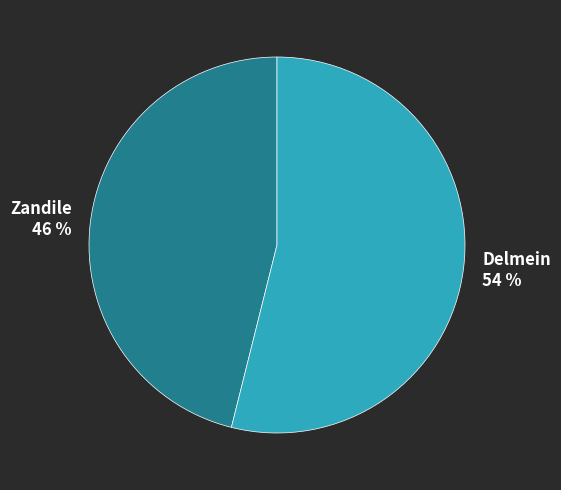

Which slice is the smallest?

Zandile